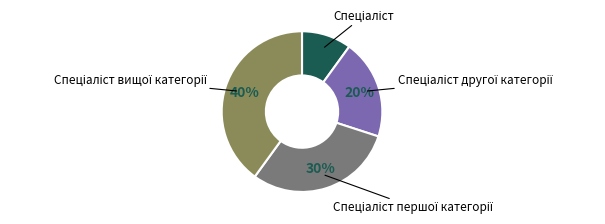

Count the number of slices in the pie.

4